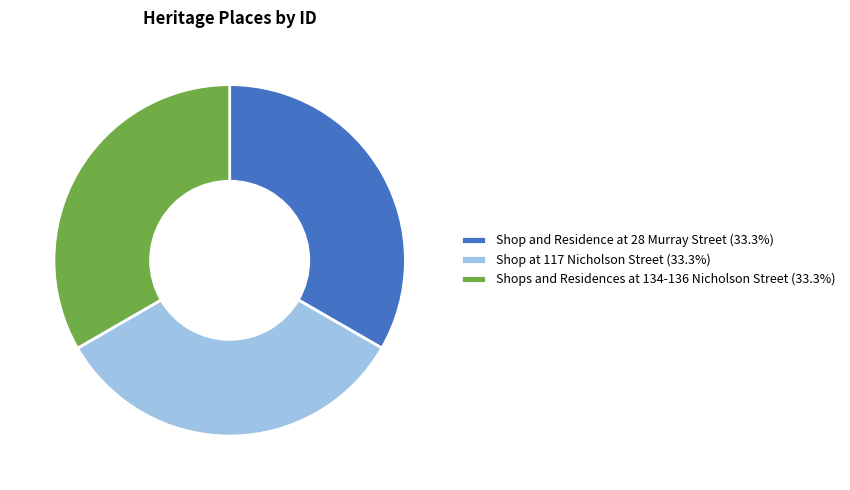

Is Shop and Residence at 28 Murray Street the majority of the pie?

No